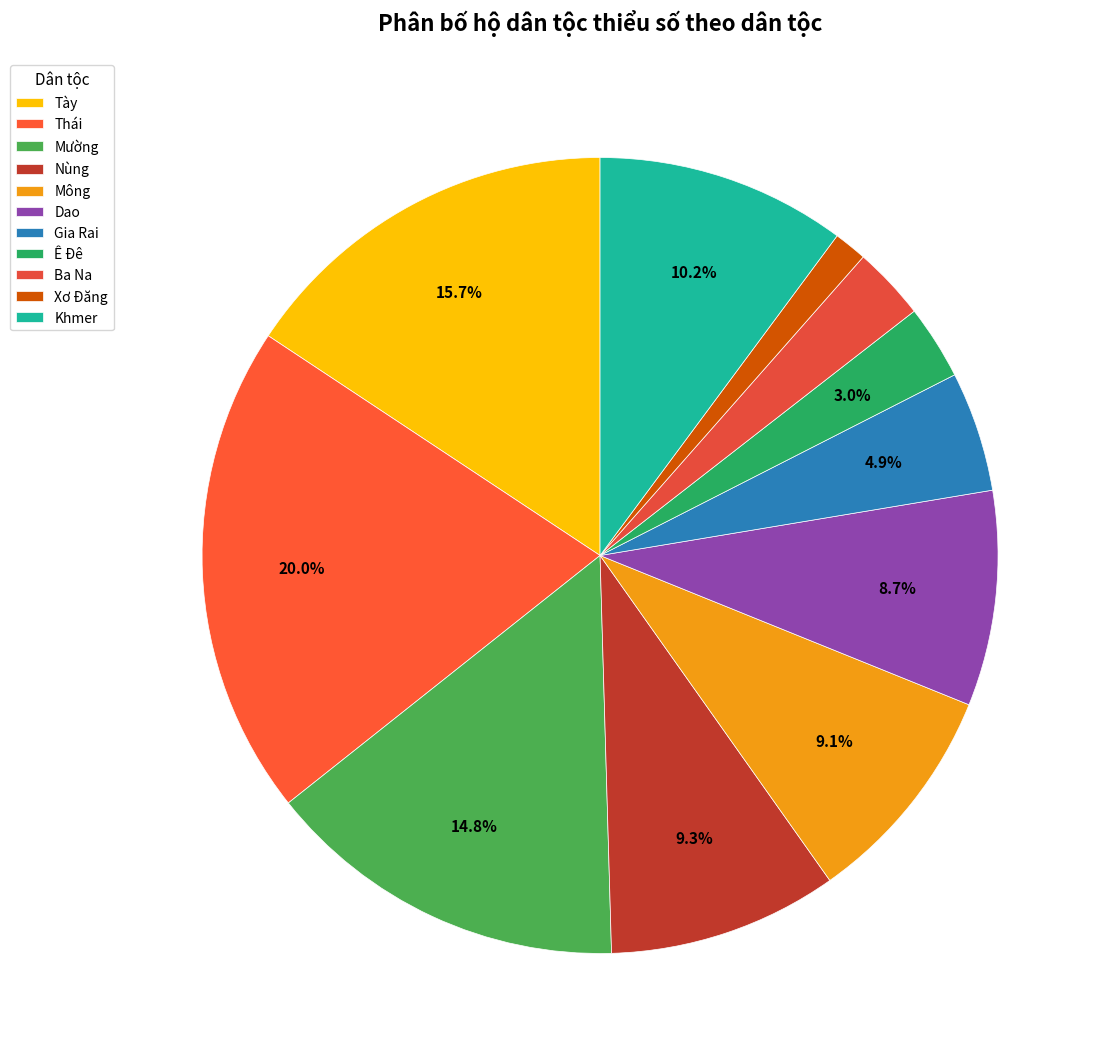

Is there any slice that represents more than half of the pie?

No